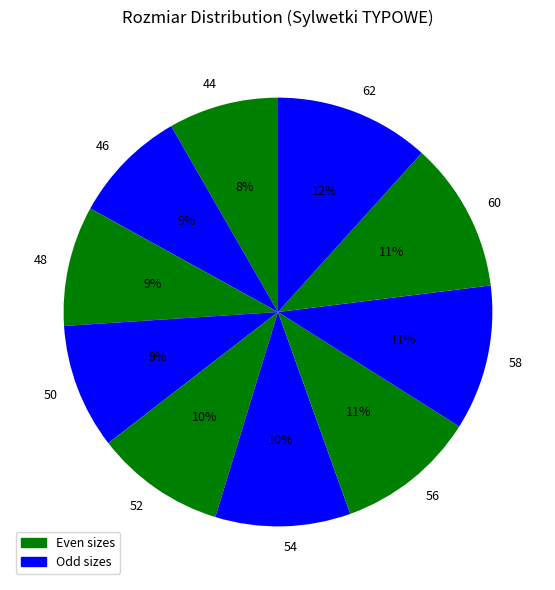

Is there a majority slice in this chart?

No